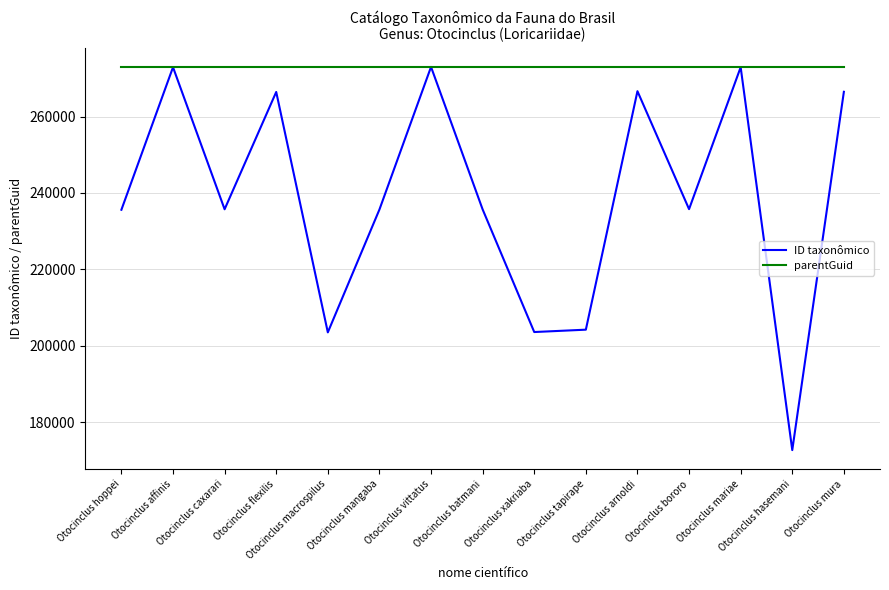

Is it true that parentGuid equals 272963 at Otocinclus vittatus?

True